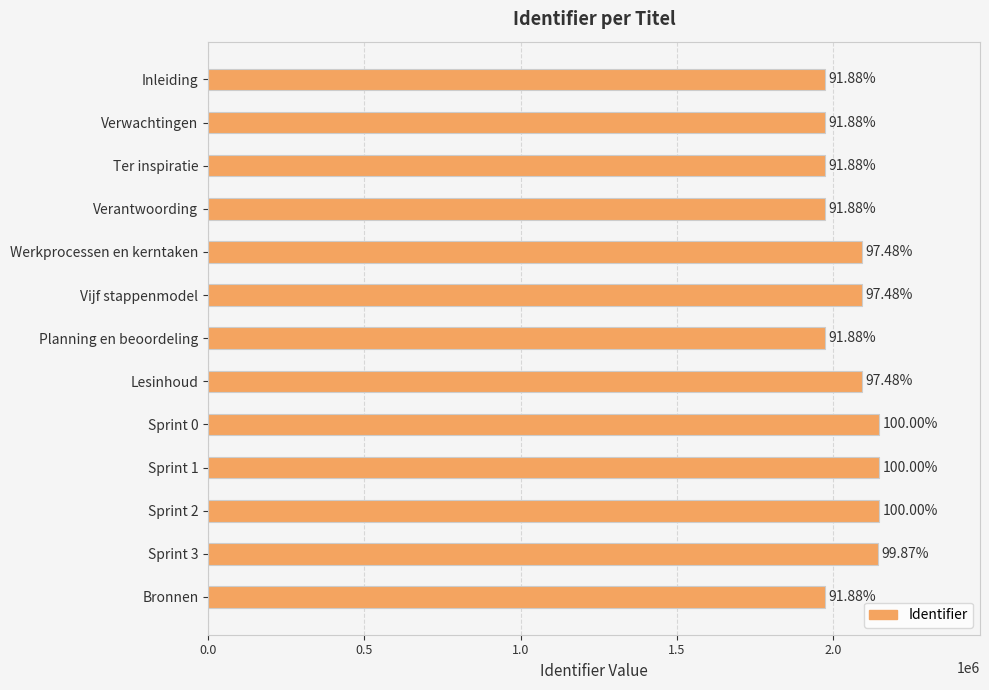

Are the bars horizontal?

Yes